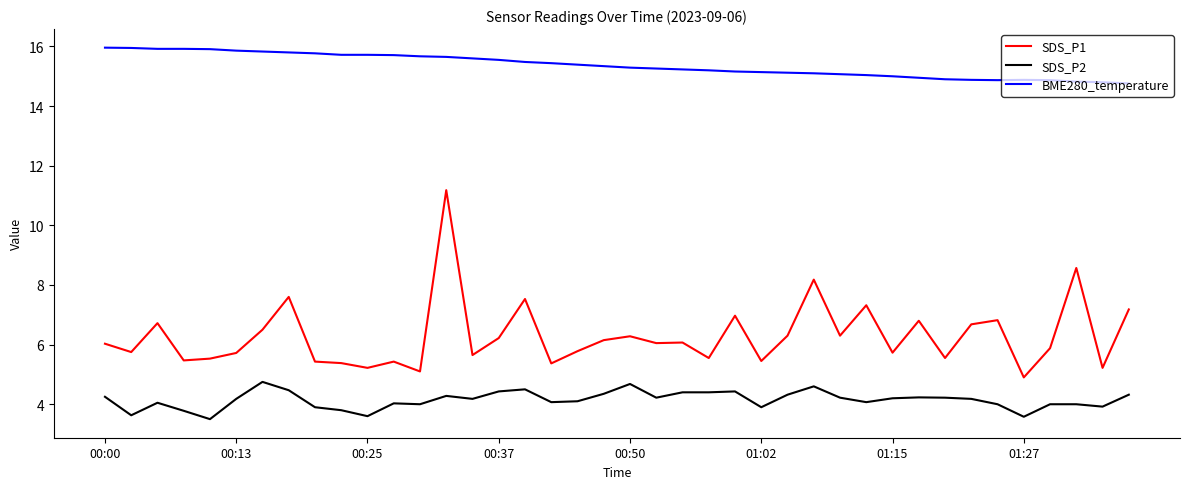

Which series has the largest total across all categories?

BME280_temperature